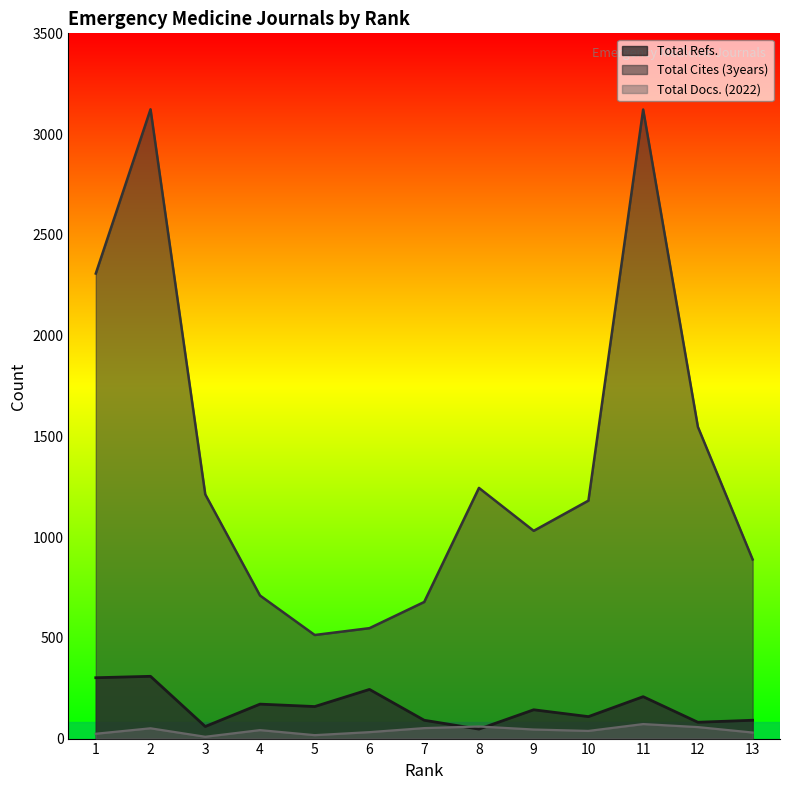

Which series changed the most between 2 and 3?

Total Cites (3years)